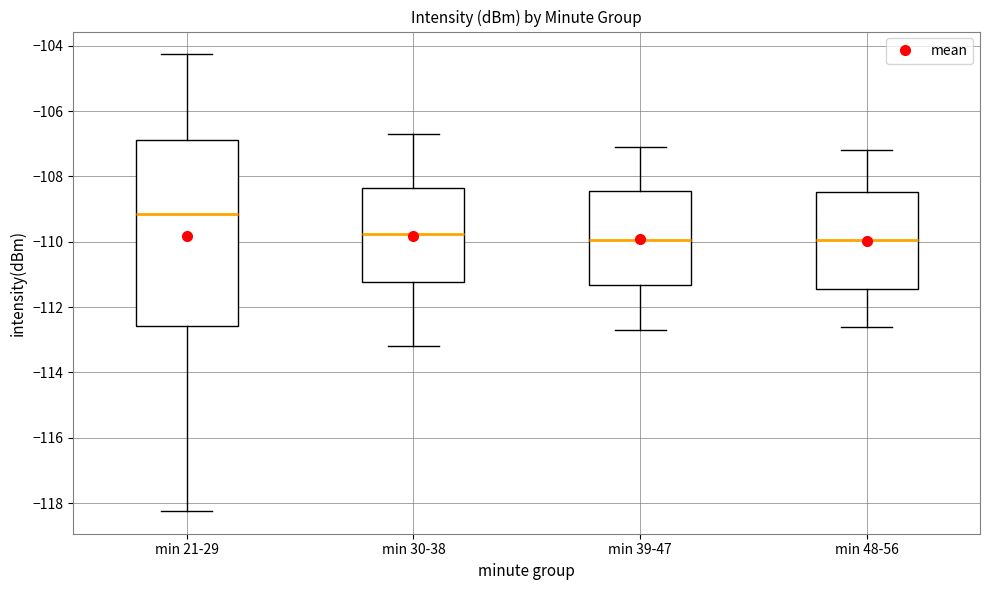

Where is the upper edge of the box for min 30-38 on the y-axis? The values are not printed on the chart, so give them approximately, as read against the axis.

-108.4